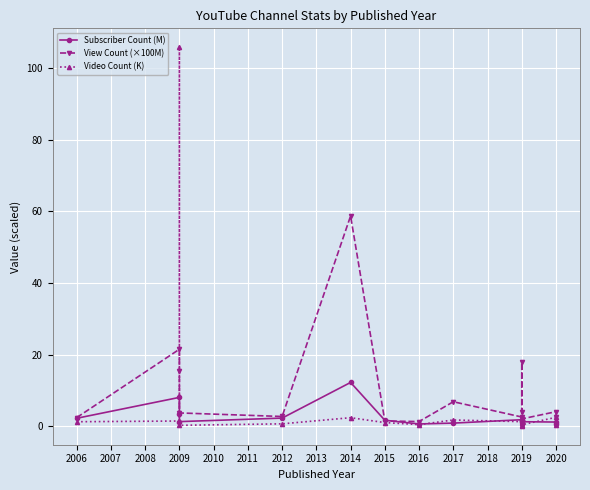

True or false: Video Count (K) has a value of 0.4 at 2016.

True